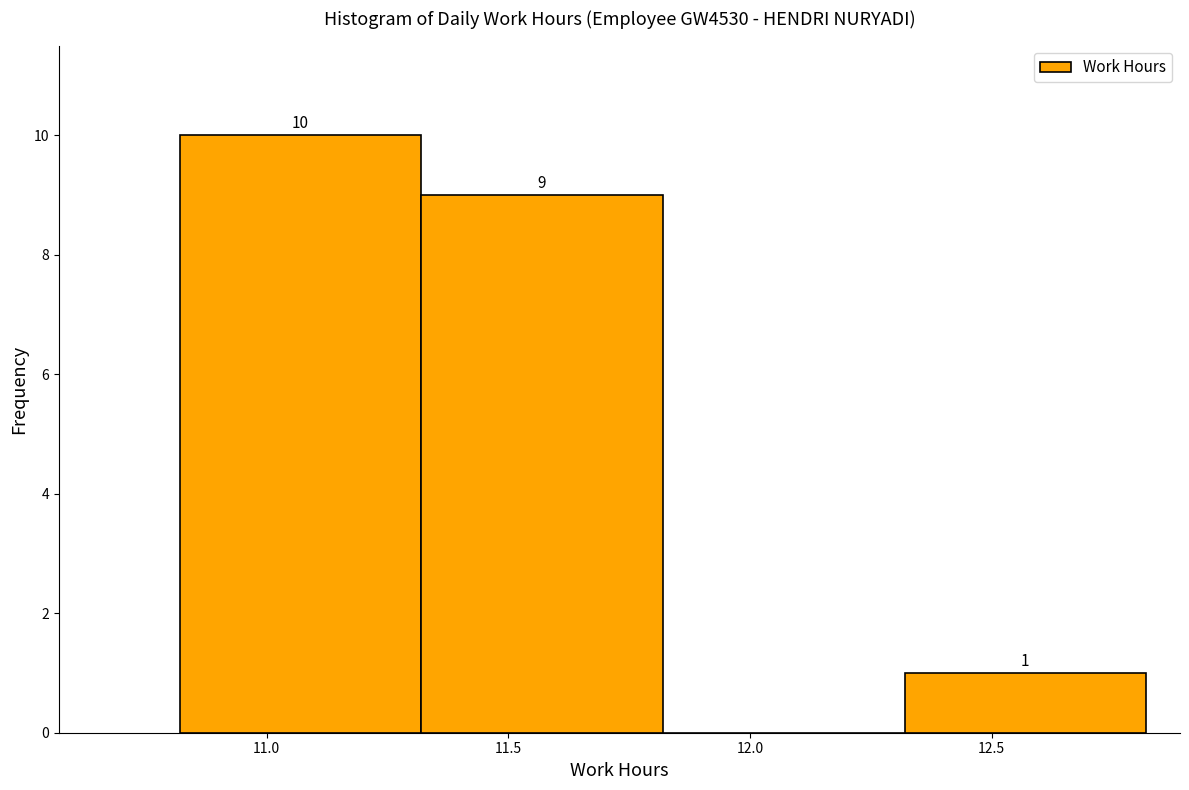

Over which range of the x-axis is the bar tallest?

10.82 to 11.32